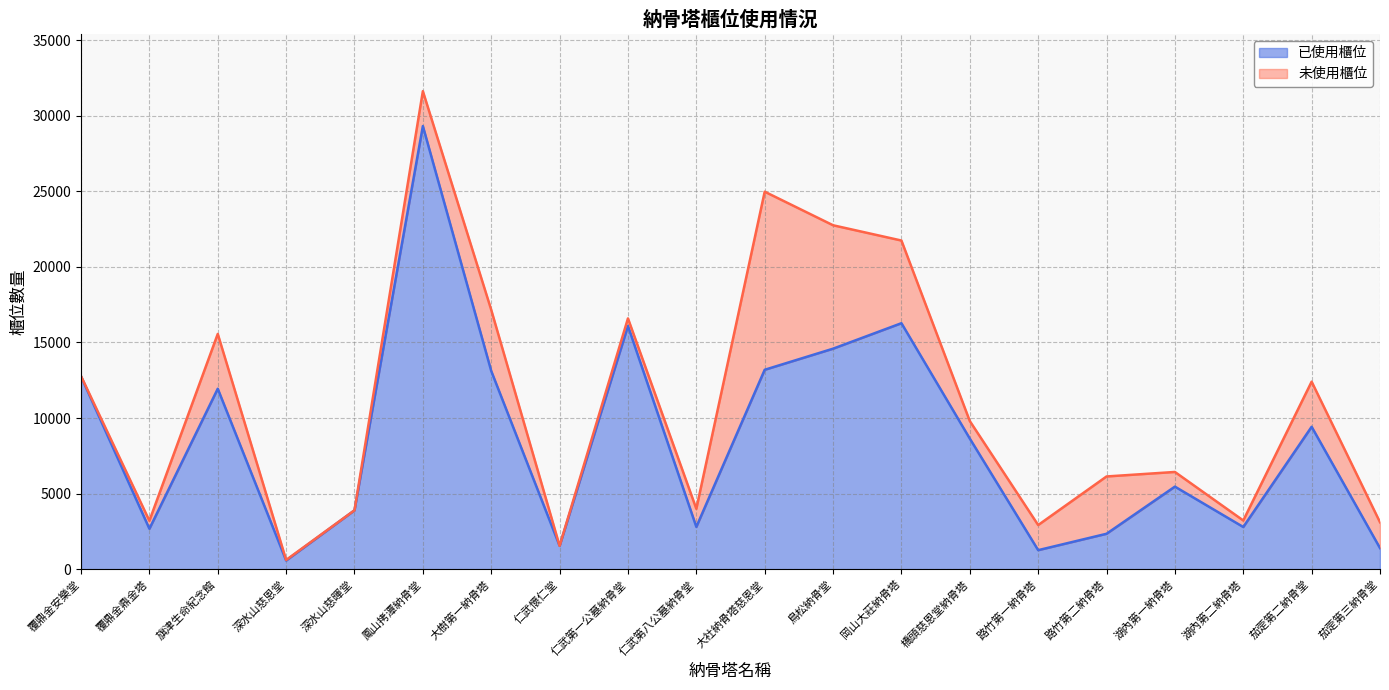

What is the difference between the second highest and second lowest values?

15010